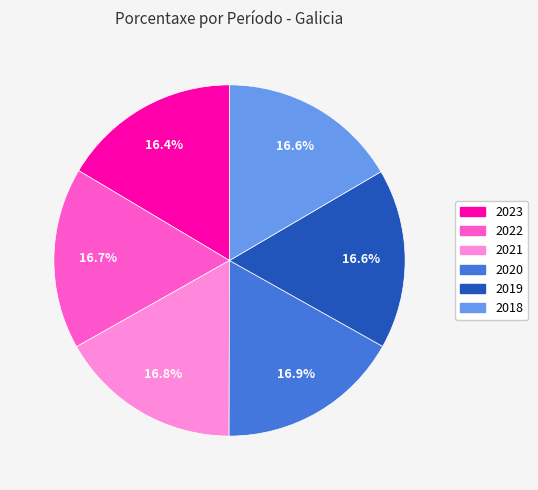

Approximately how many times larger is the value at 2023 compared to 2022?

1.0